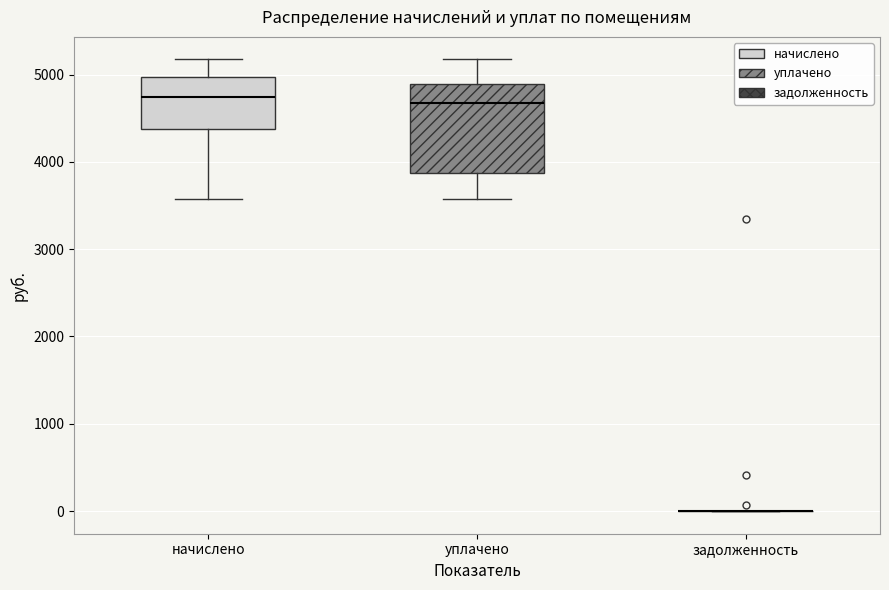

Comparing the boxes themselves (not the whiskers), which one is the tallest?

уплачено